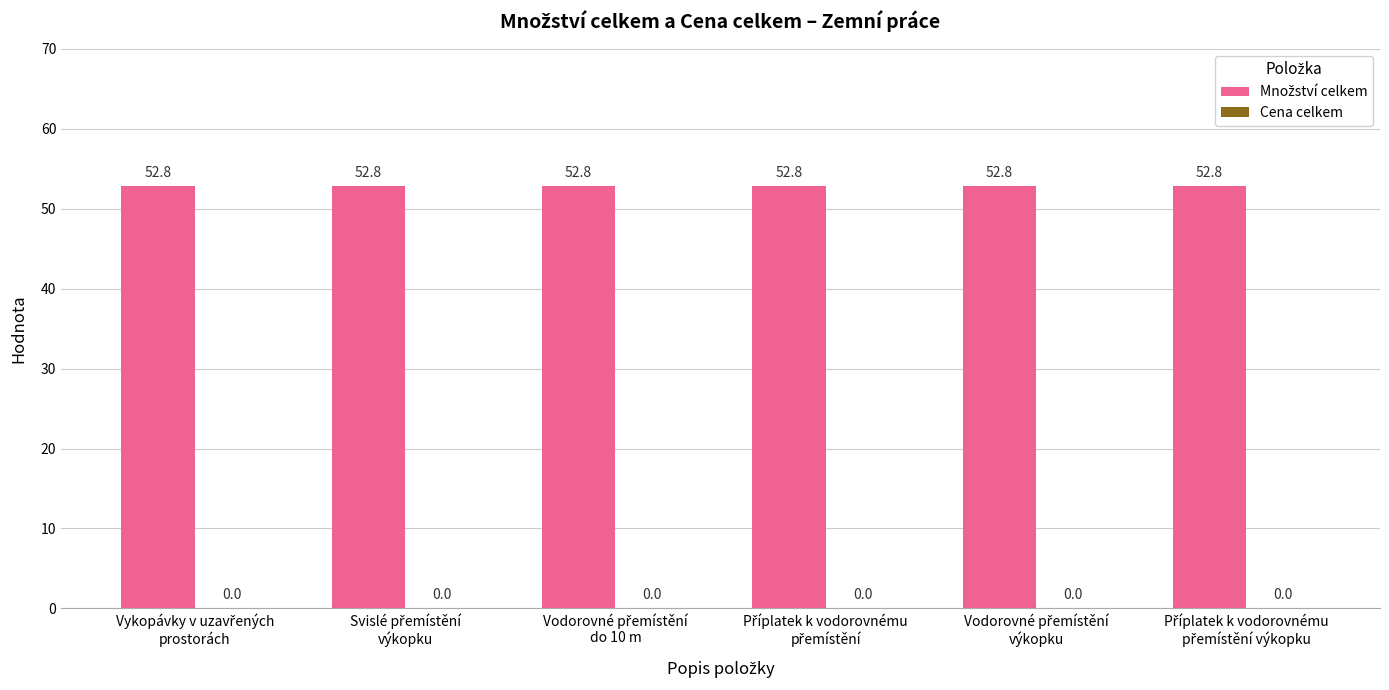

At how many categories does at least one series exceed 15?

6